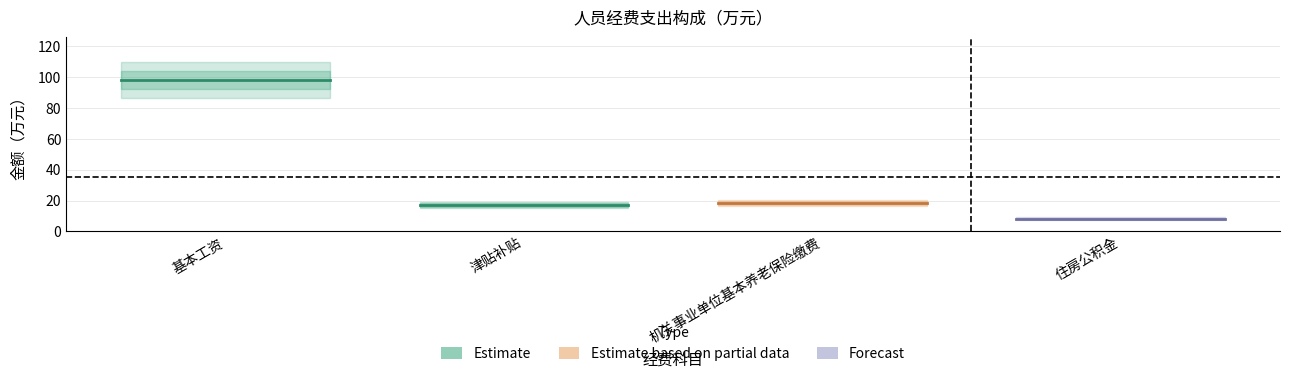

What is the change in value from 基本工资 to 住房公积金?

-89.8